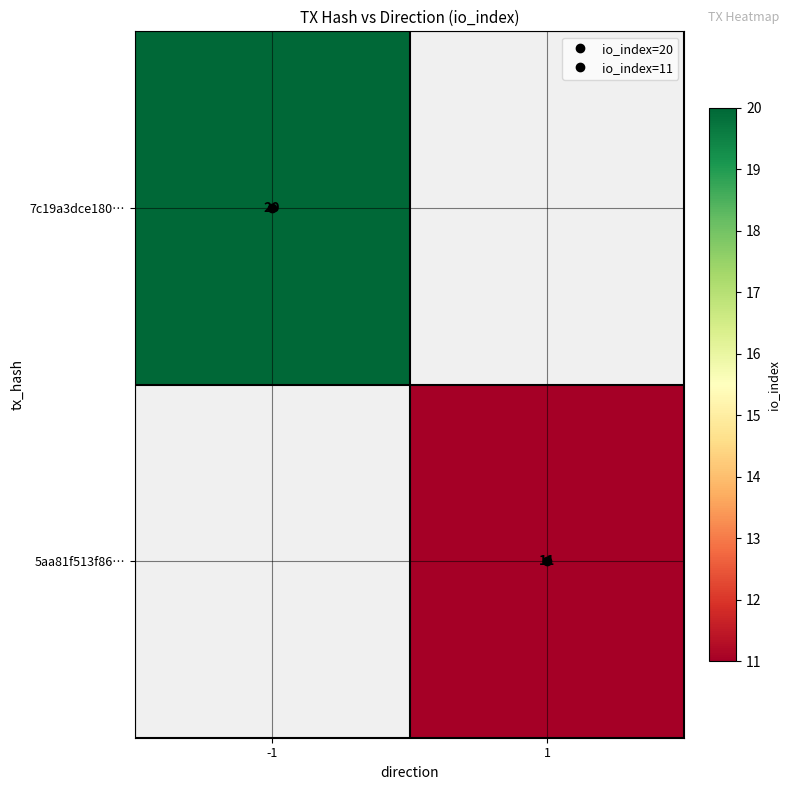

True or false: 5aa81f513f86… has a value of 11.0 at 1.

True